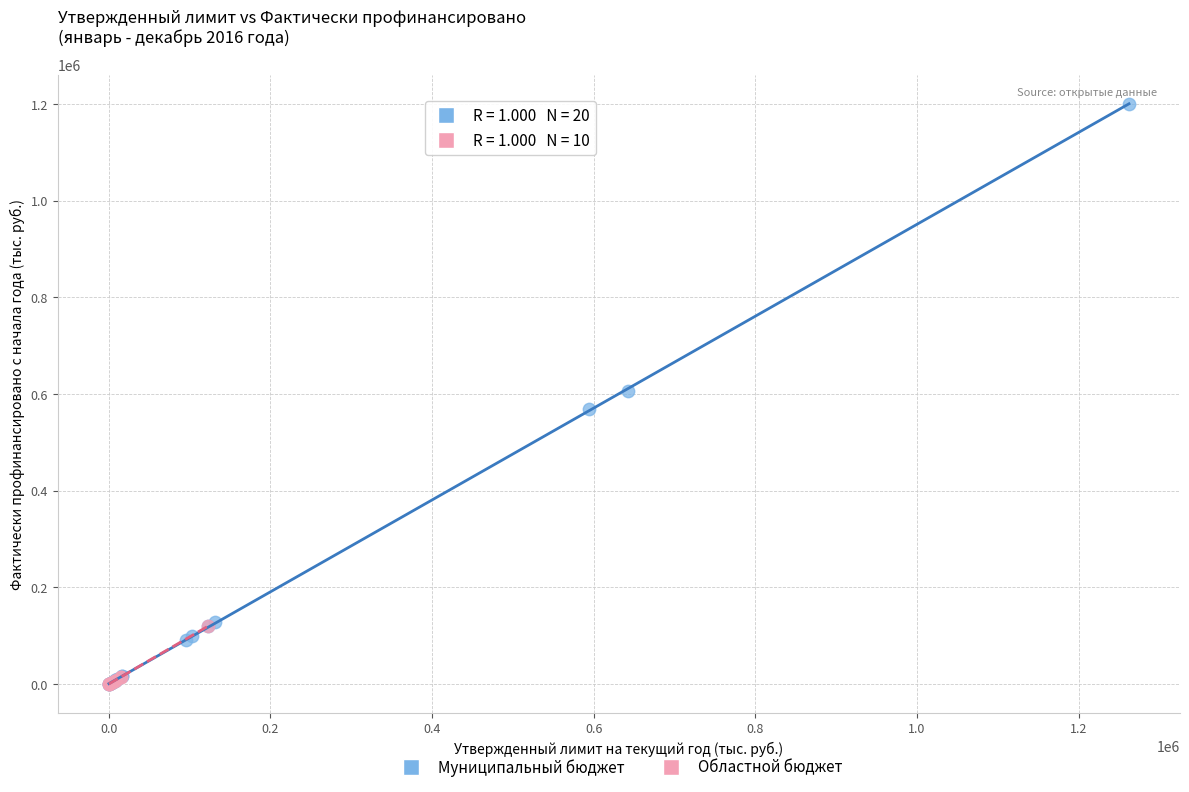

Which series has the widest spread of Y values?

Муниципальный бюджет